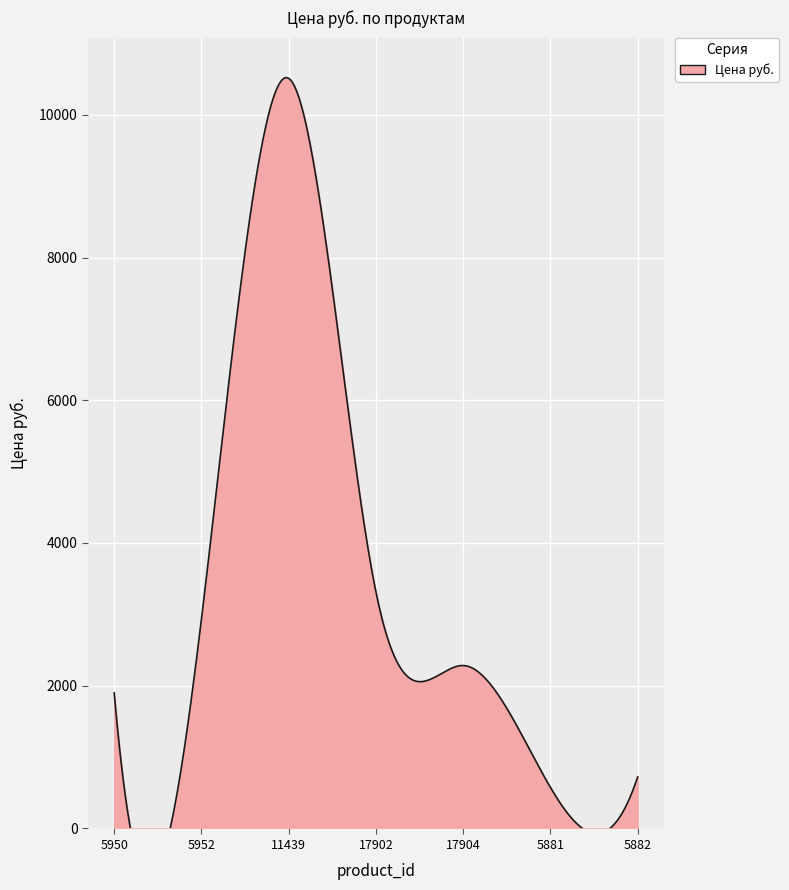

Is it true that the value at 5882 is 230?

False